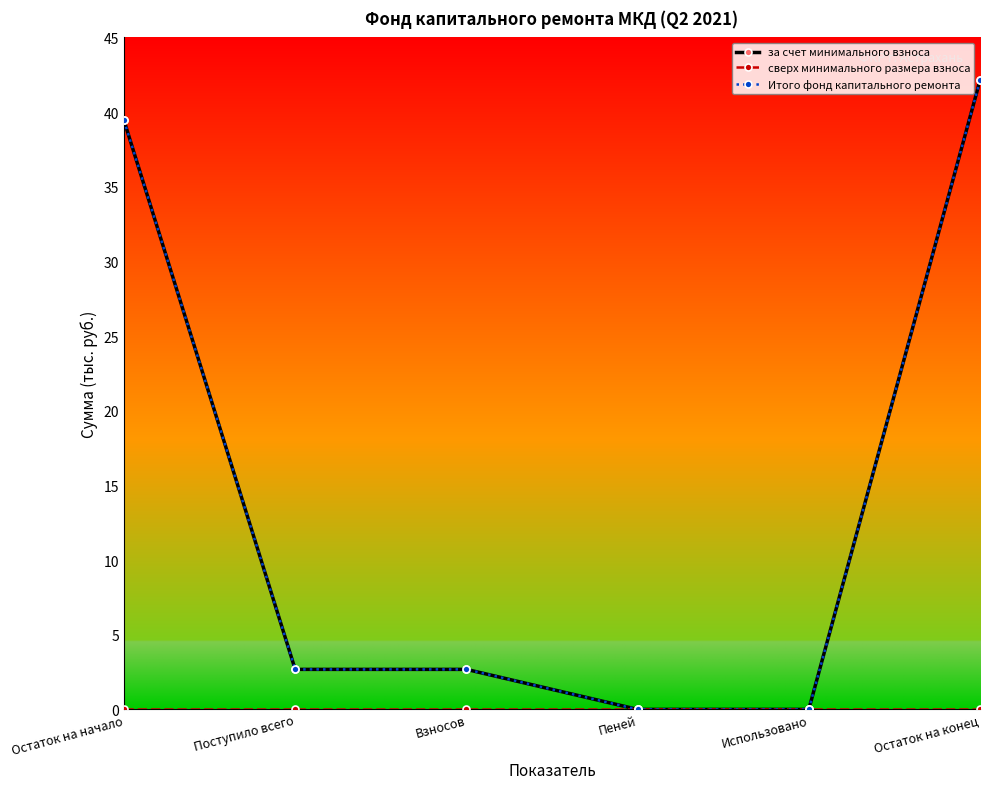

Does the chart have visible grid lines?

No